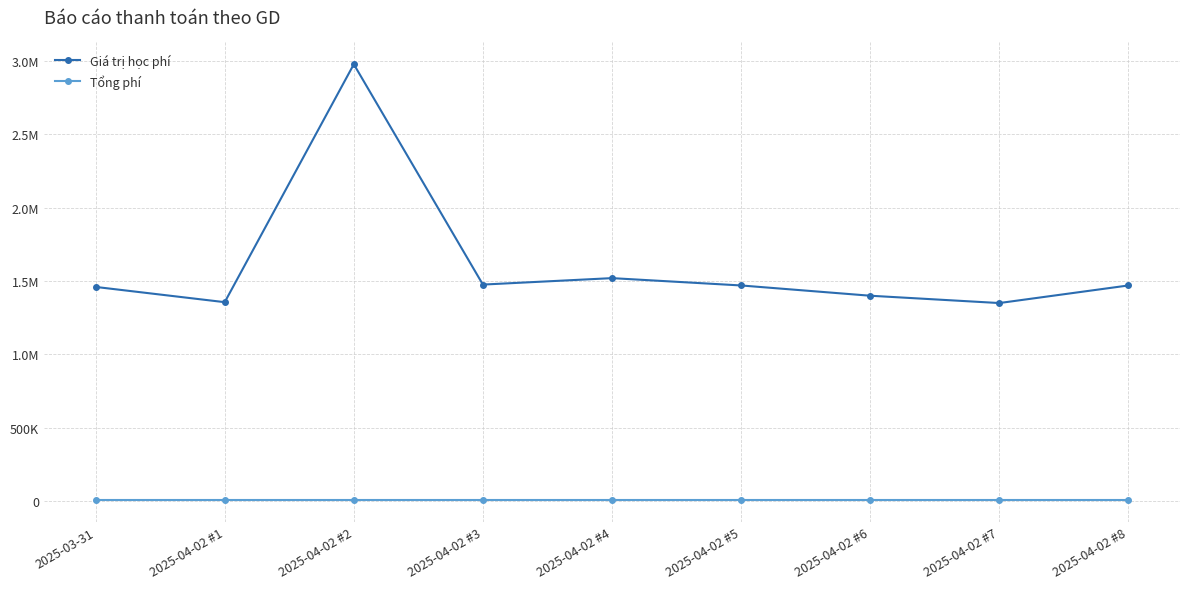

Does the chart have visible grid lines?

Yes